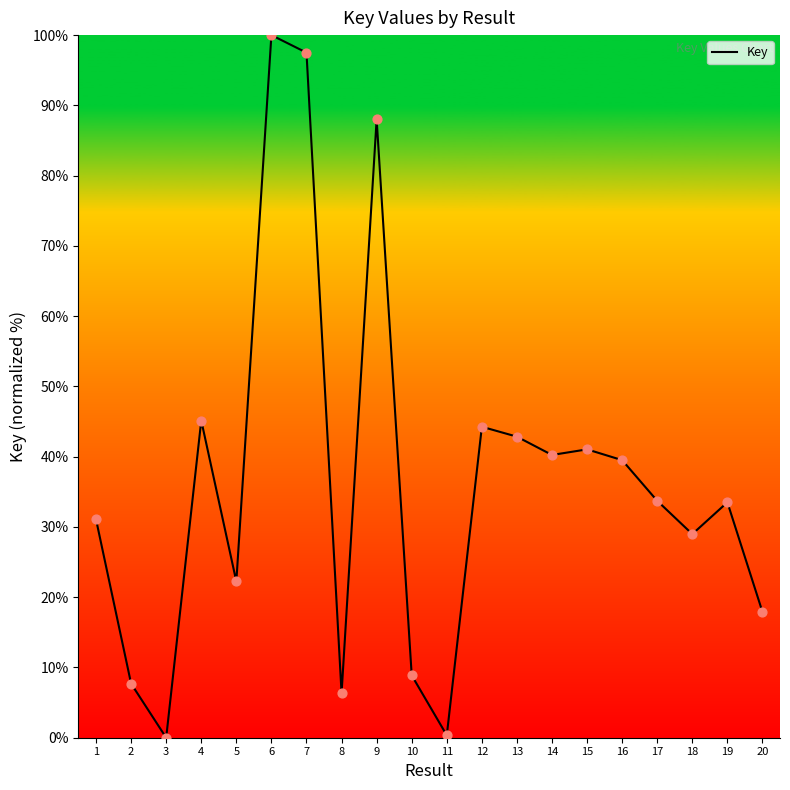

Approximately how many times larger is the value at 14 compared to 4?

0.9